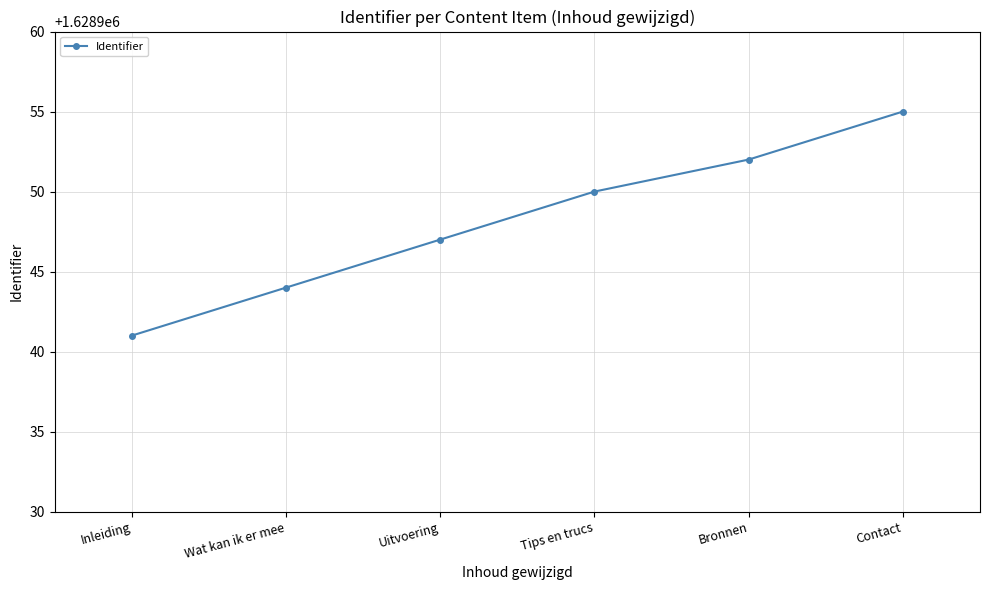

What is the change in value from Uitvoering to Bronnen?

+5